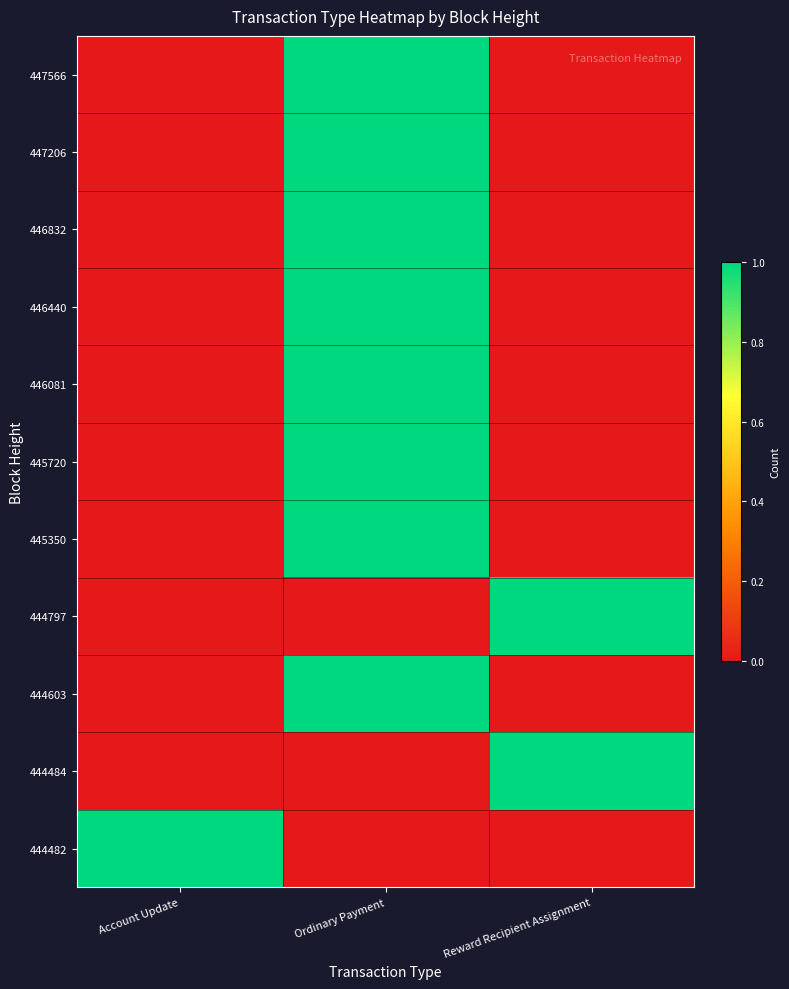

What is the difference between the highest and lowest values at Ordinary Payment?

1